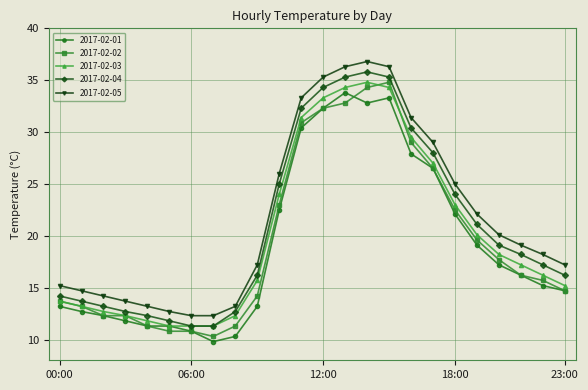

True or false: 2017-02-05 and 2017-02-04 cross at least once.

False